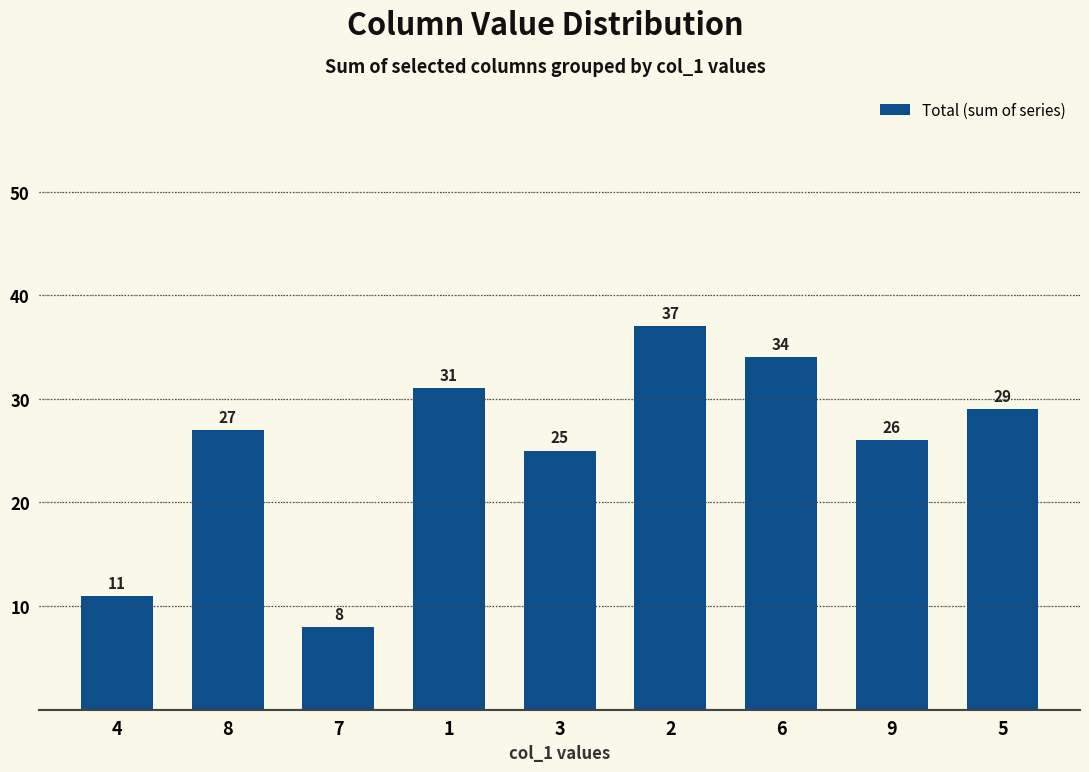

What is the greatest value displayed?

37